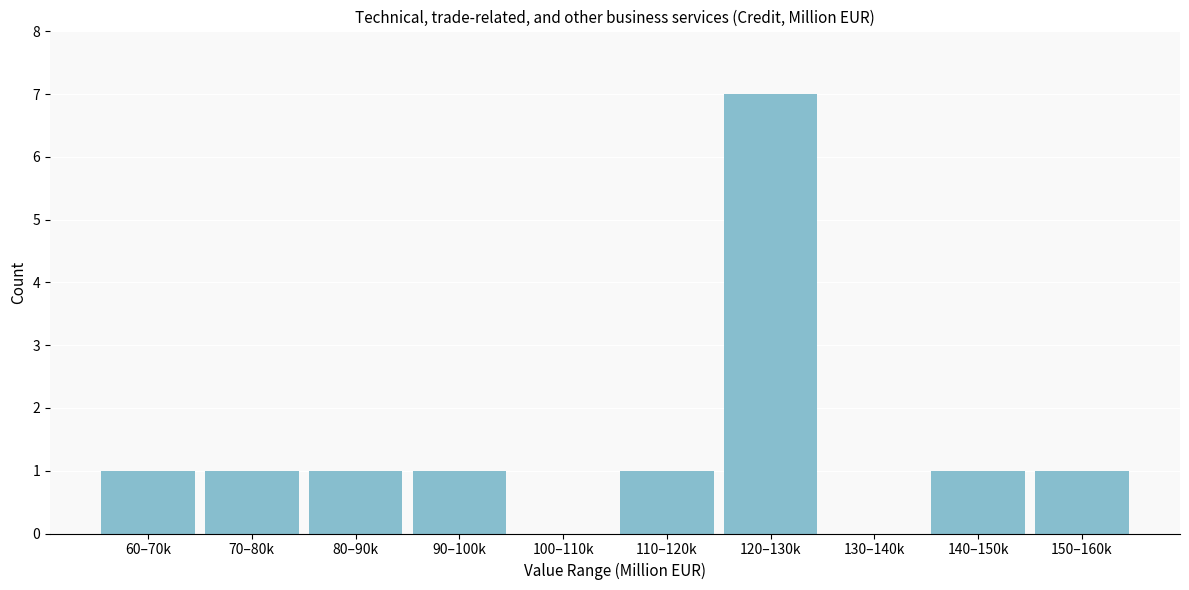

Reading right to left, list all the values displayed in this chart.

150–160k=1	140–150k=1	130–140k=0	120–130k=7	110–120k=1	100–110k=0	90–100k=1	80–90k=1	70–80k=1	60–70k=1